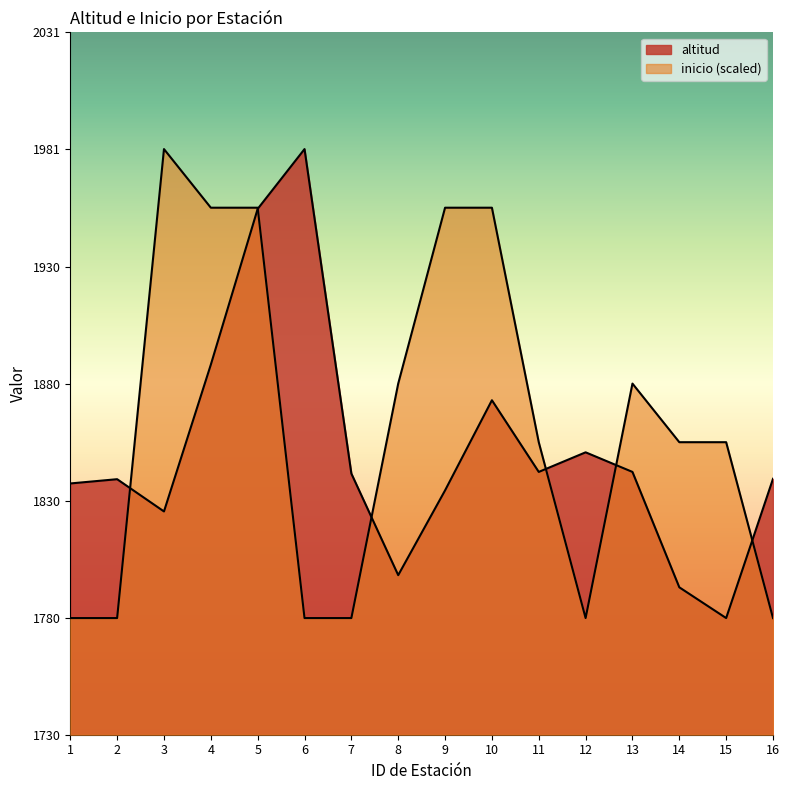

What is the difference between the altitud values at 16 and 11?

3.0